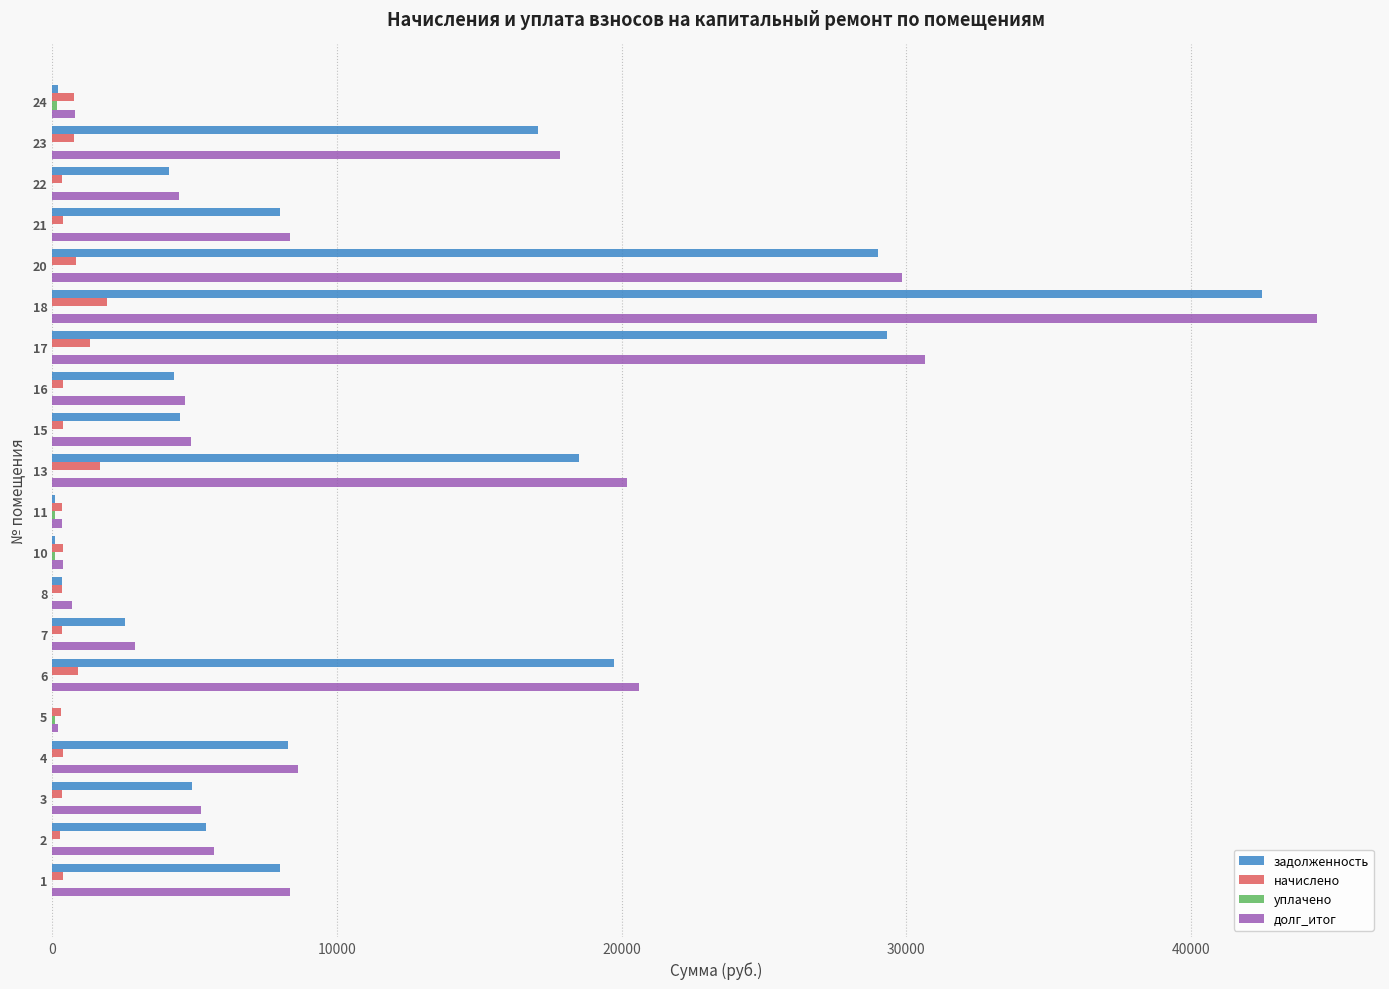

Which series has the largest range (max minus min)?

долг_итог